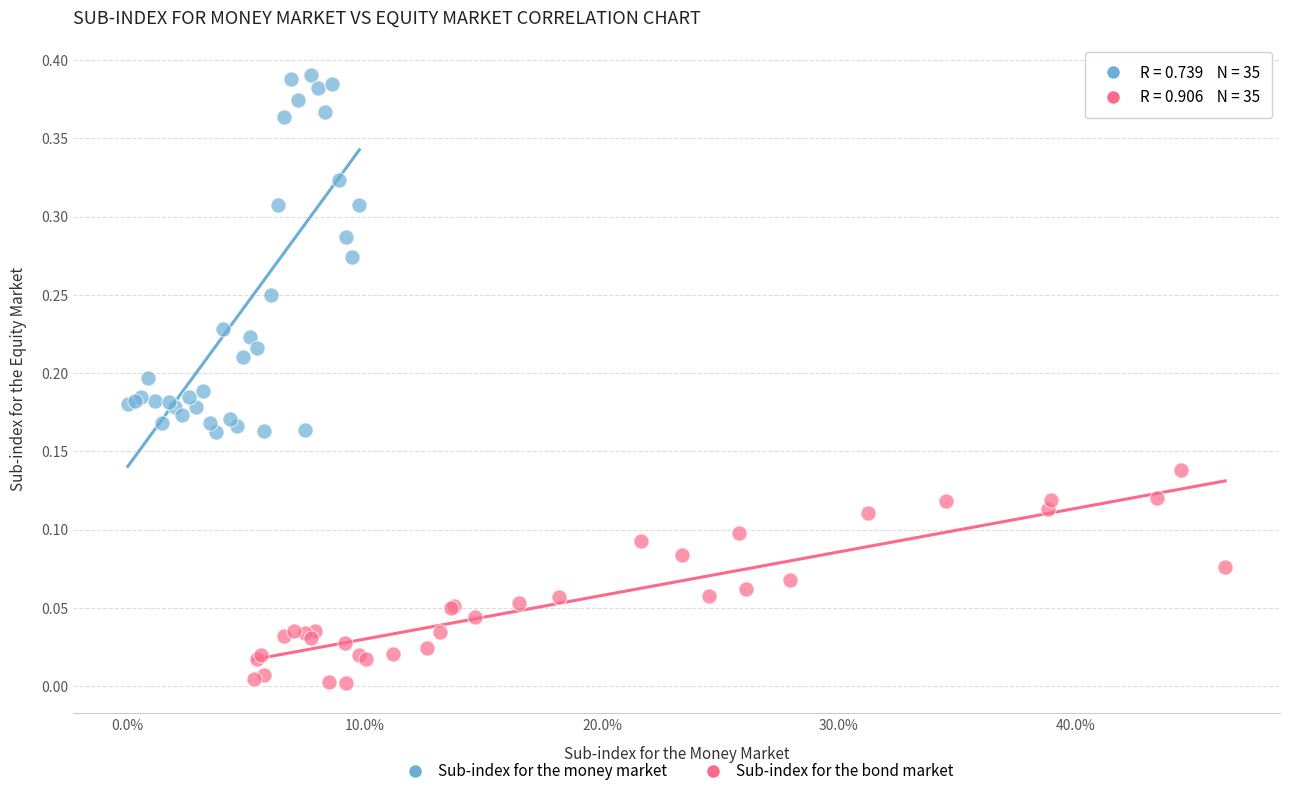

Which series reaches the minimum Y coordinate?

Sub-index for the bond market